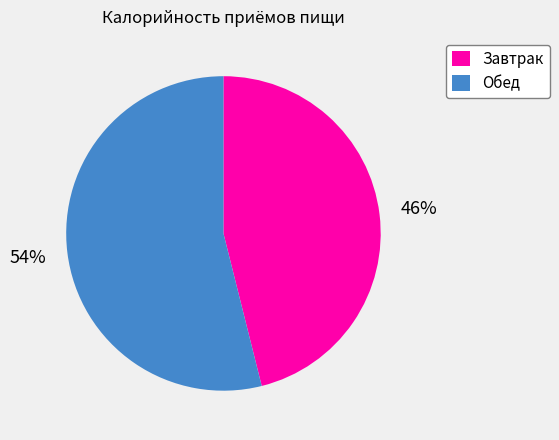

Which slice is the smallest?

Завтрак